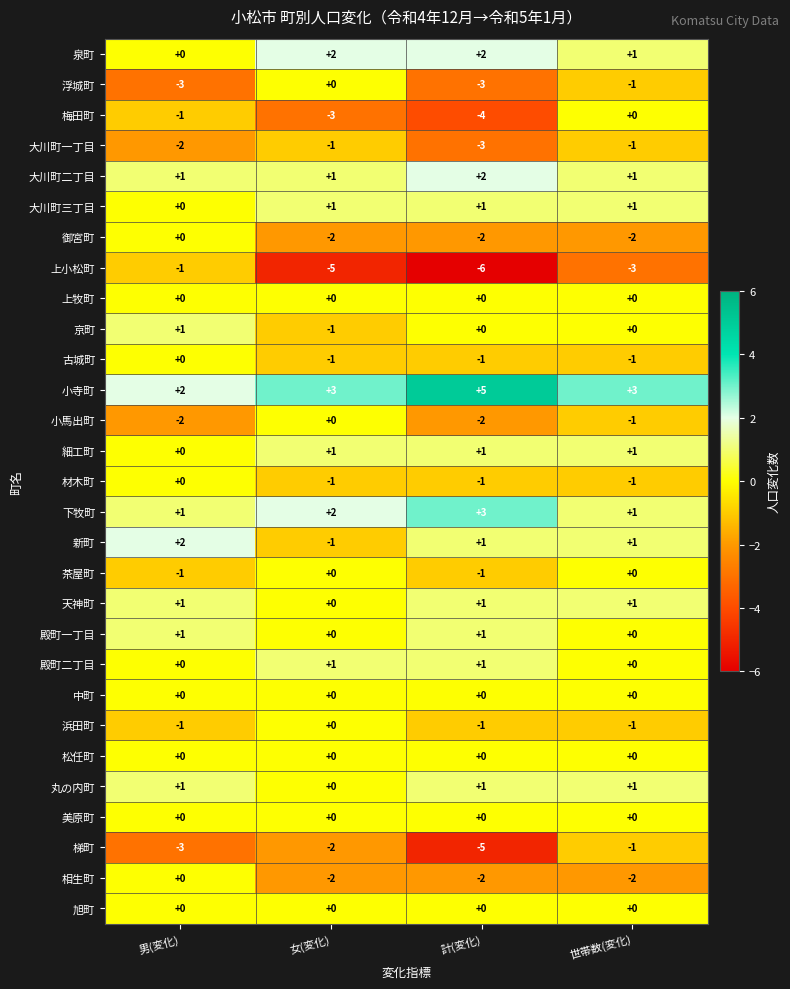

Which category has the lowest value across all series?

計(変化)